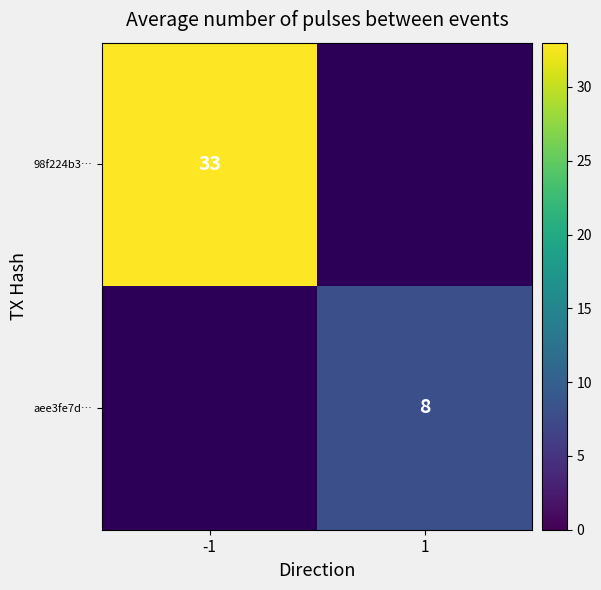

Is it true that 98f224b3… equals 33 at -1?

True